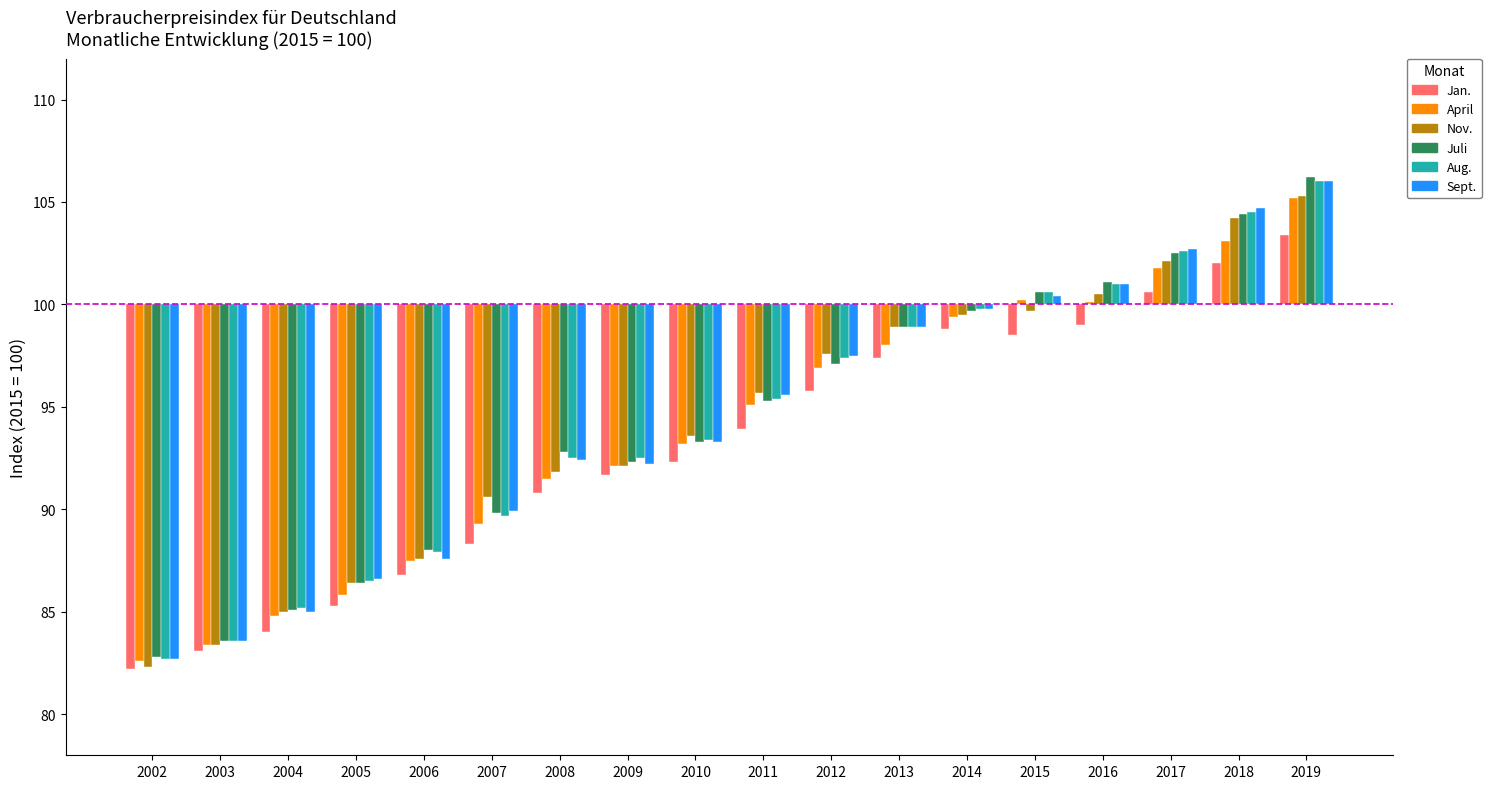

What are all the series names shown in the legend?

Jan., April, Nov., Juli, Aug., Sept.